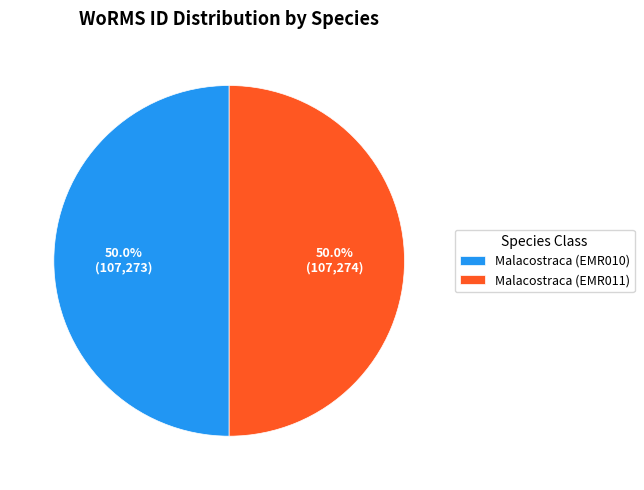

Do Malacostraca (EMR010) and Malacostraca (EMR011) together represent more than half of the pie?

Yes